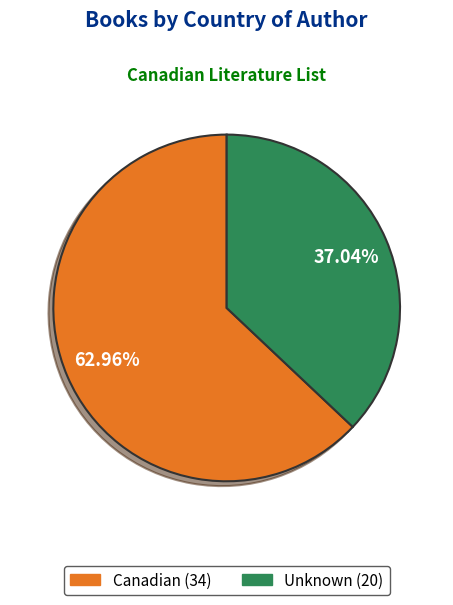

What percentage is the Unknown slice, to the nearest percent?

37%